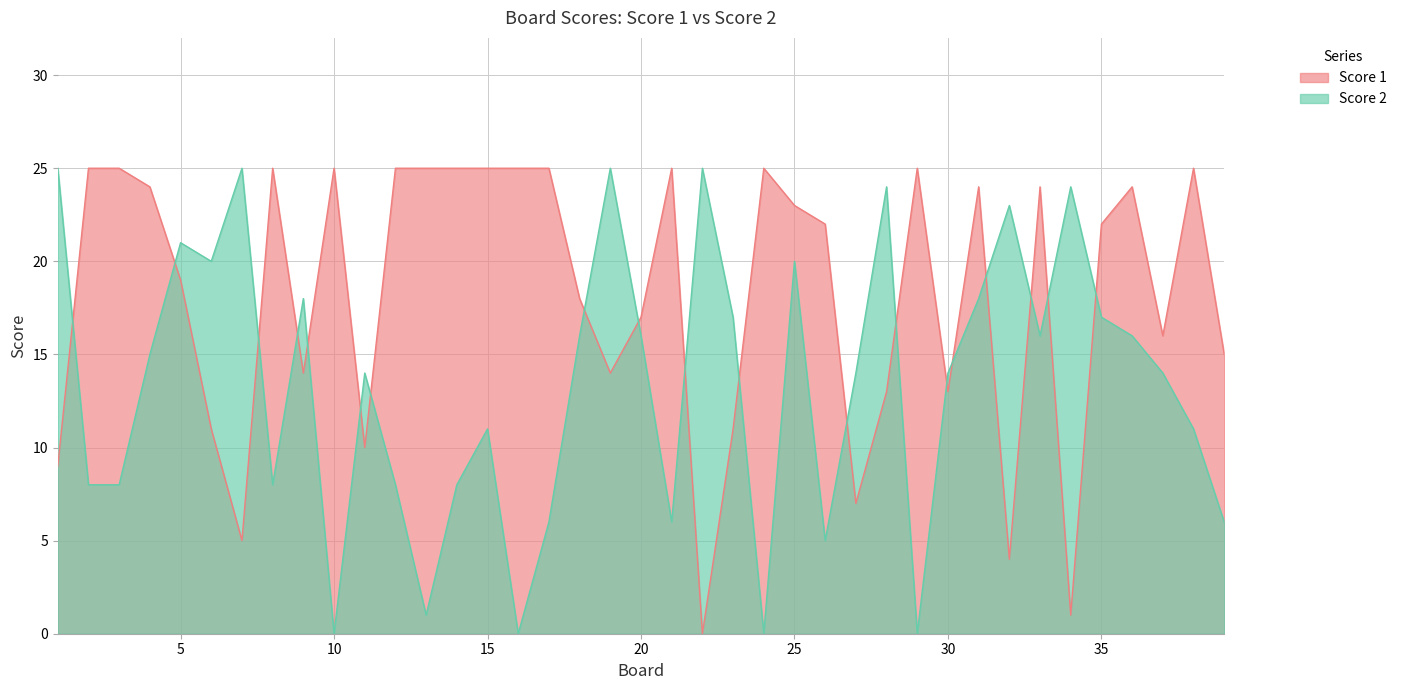

How many lines are shown in the chart?

2